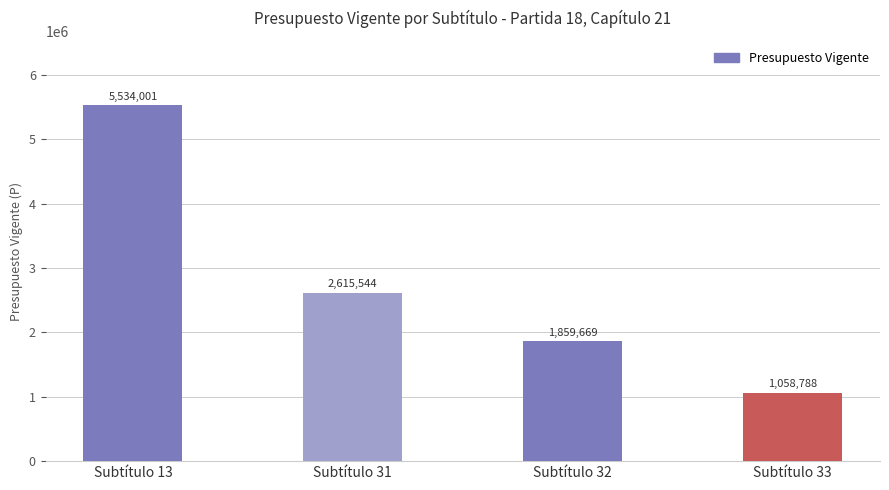

List the labels in order of value, smallest first.

Subtítulo 33, Subtítulo 32, Subtítulo 31, Subtítulo 13